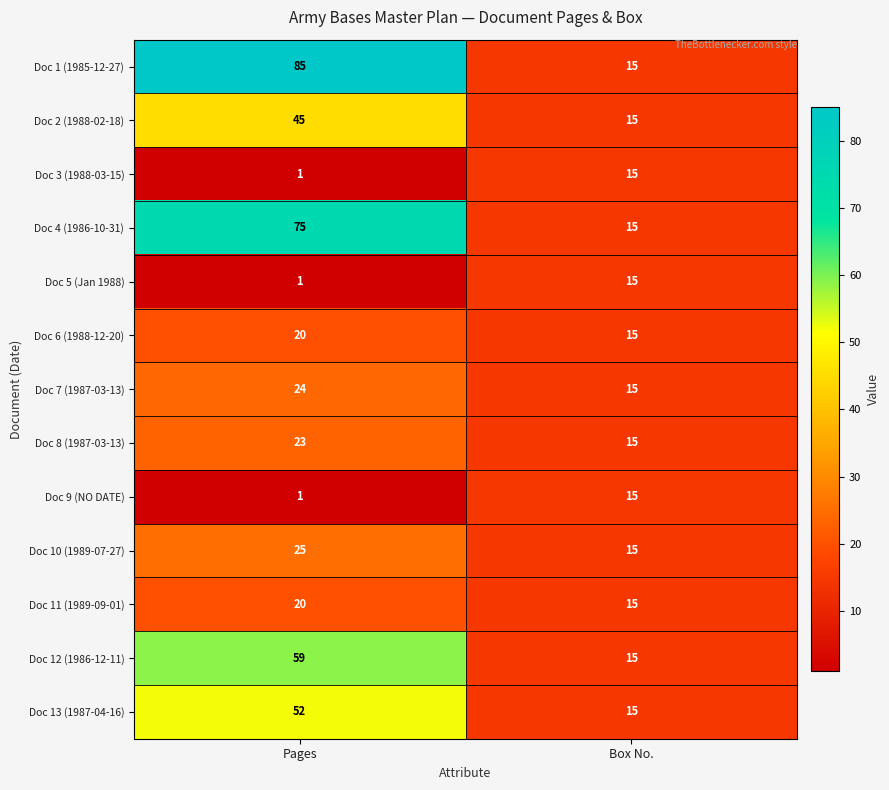

Where is Doc 11 (1989-09-01) nearest to the value 17?

Box No.